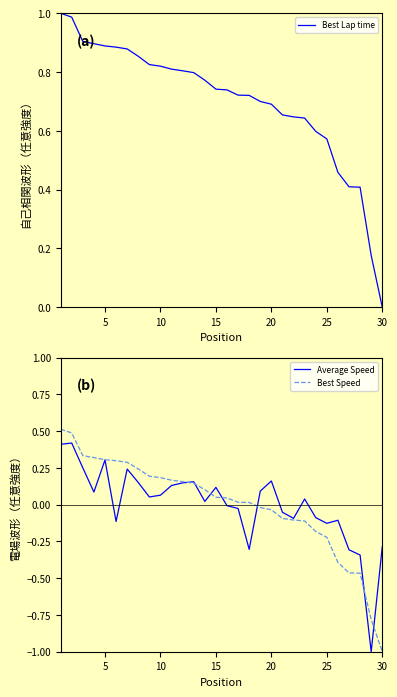

The Best Speed series shows -0.1 at 20. True or false?

False